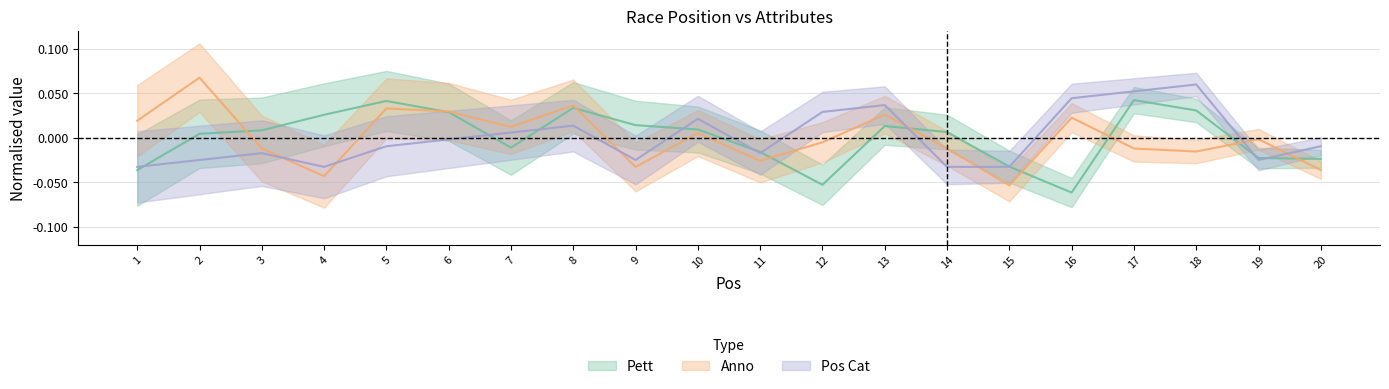

Is it true that Pett equals -0.0 at 11?

False